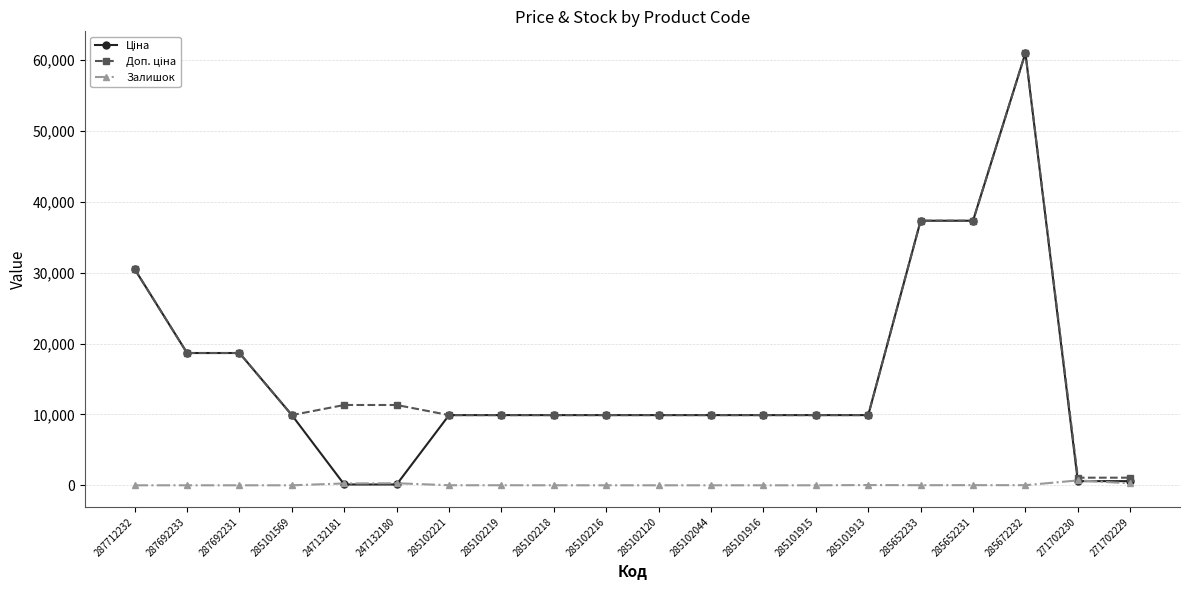

What position from the left is 285652233?

16